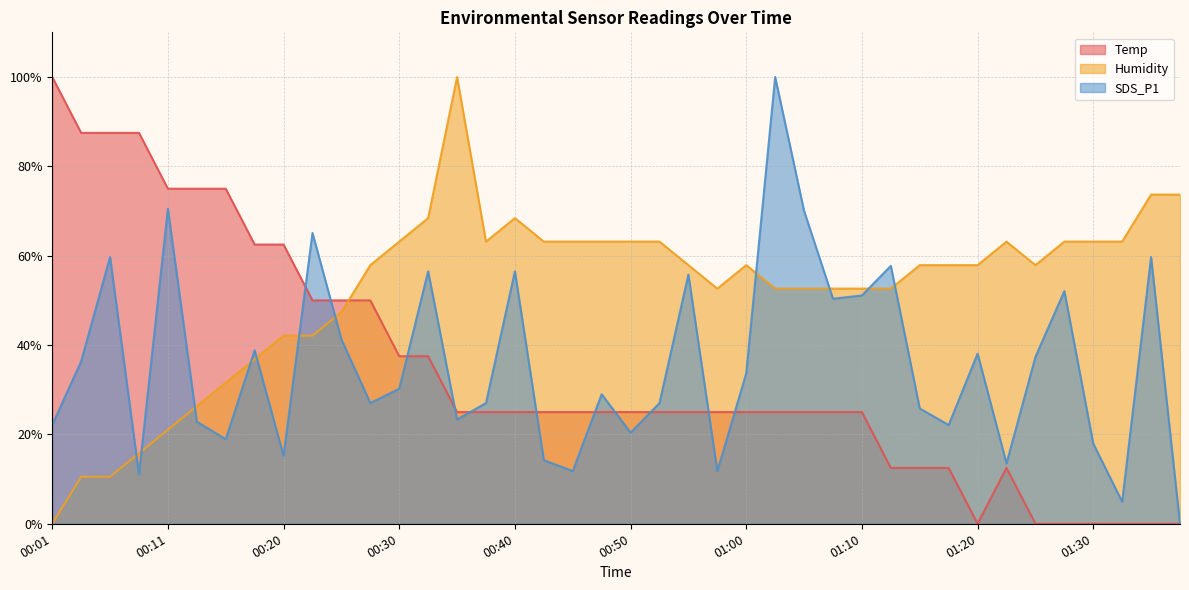

Between 00:30 and 00:45, which series saw the biggest shift?

SDS_P1